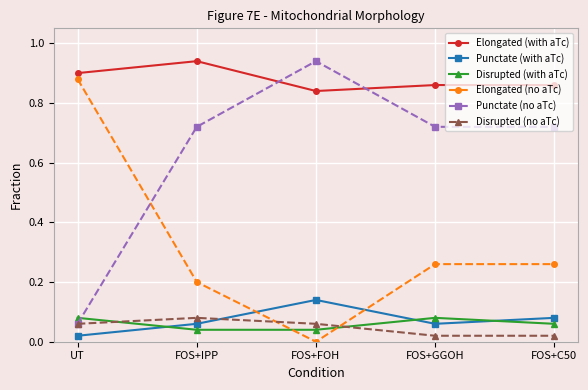

What are all the series names shown in the legend?

Elongated (with aTc), Punctate (with aTc), Disrupted (with aTc), Elongated (no aTc), Punctate (no aTc), Disrupted (no aTc)